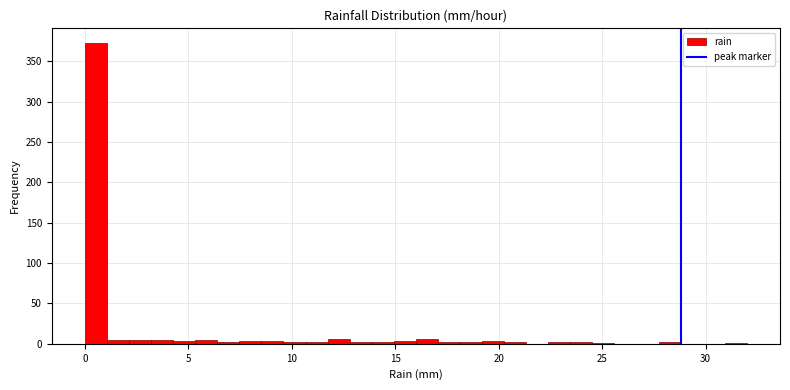

Read against the x-axis, roughly where is the centre of the tallest bar?

0.5